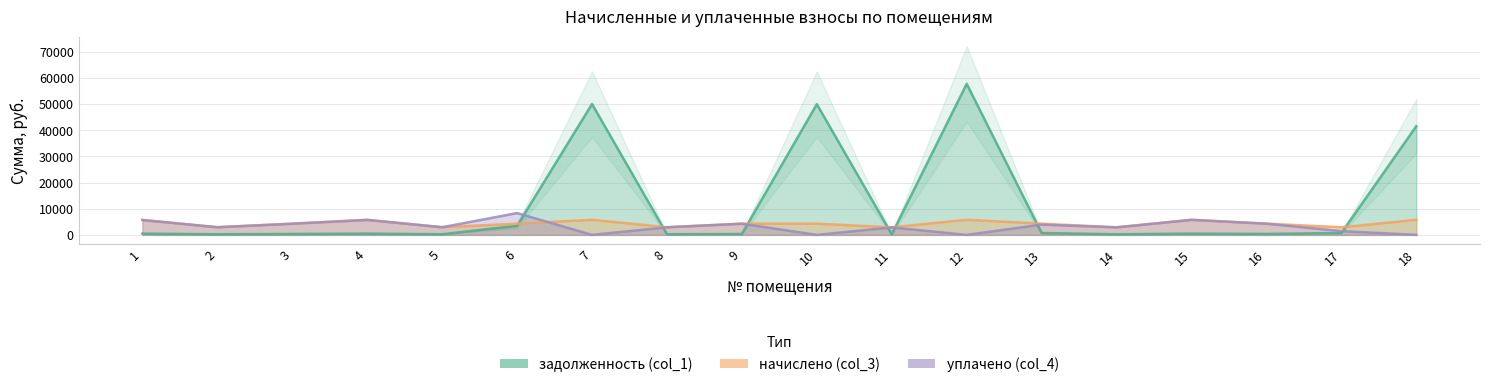

Does the chart display data point markers on the line(s)?

No